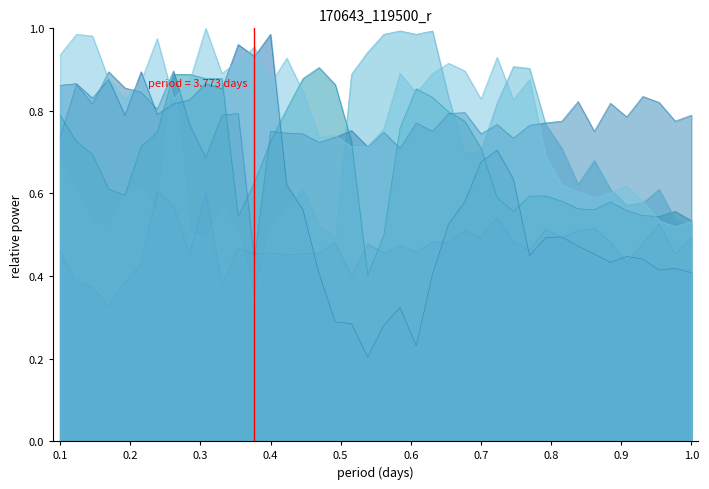

What position from the right is 0.4?

37